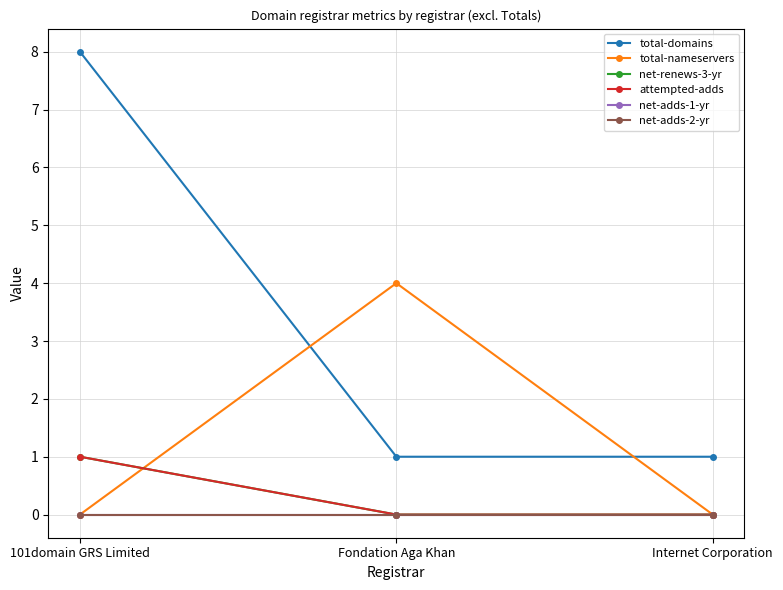

Does the chart have visible grid lines?

Yes